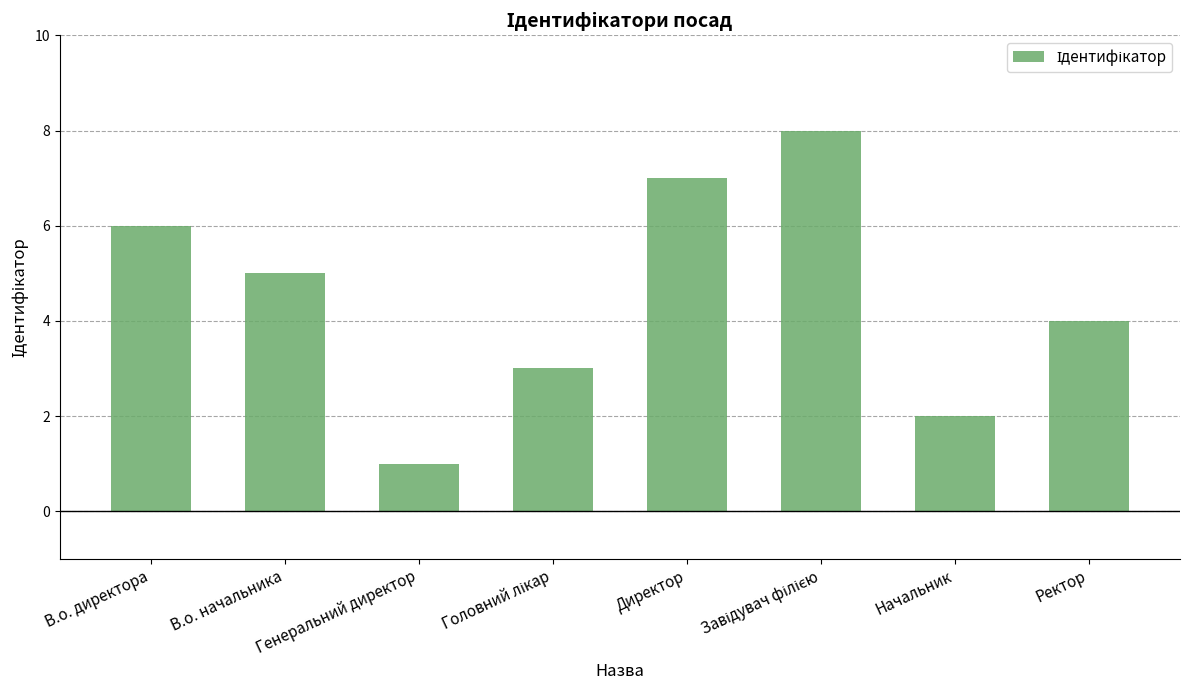

What is the label of the 8th bar from the right?

В.о. директора